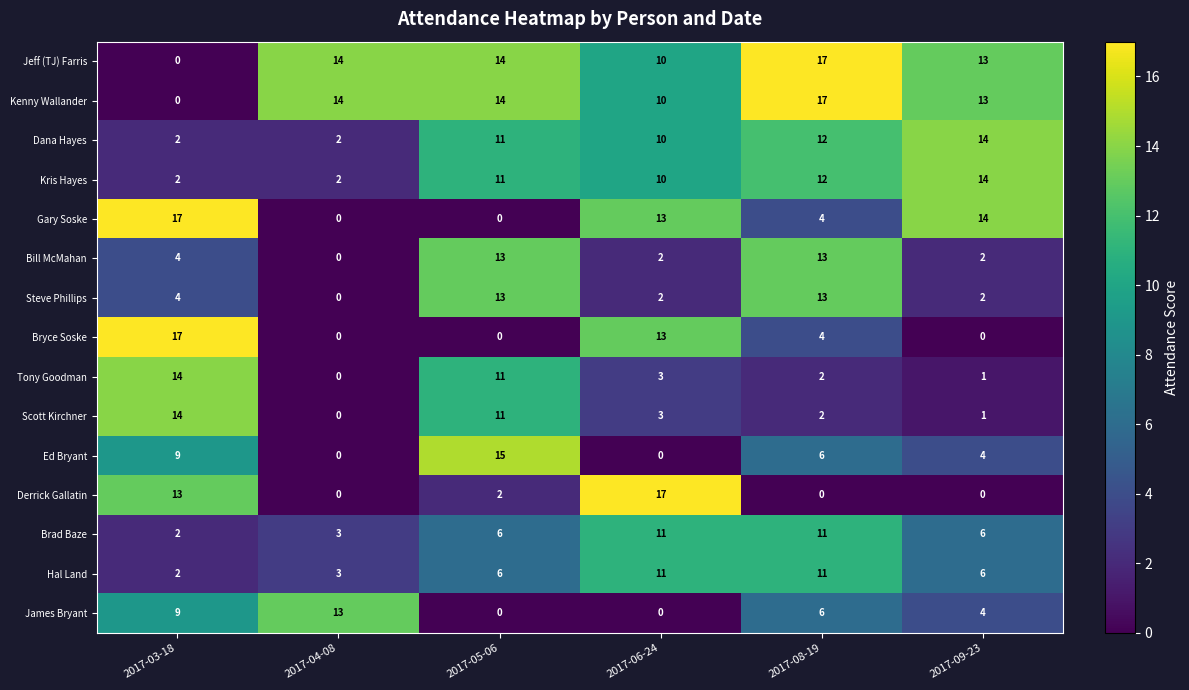

How many distinct data groups are displayed?

15